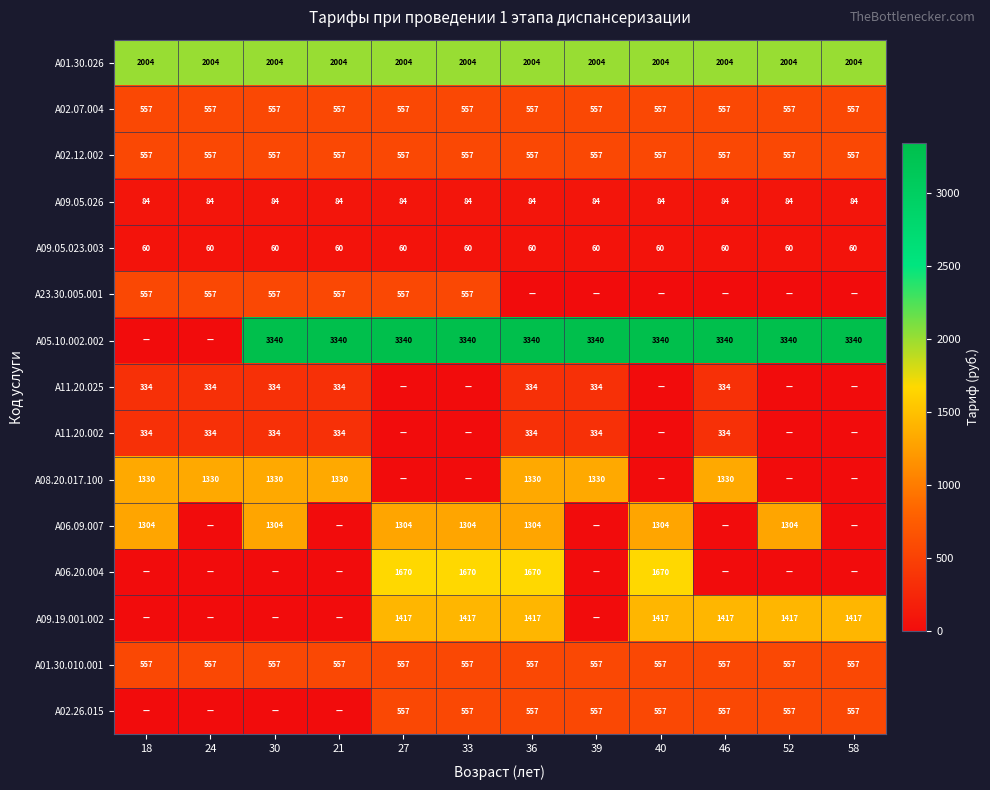

At which category does the chart reach its minimum across all series?

36